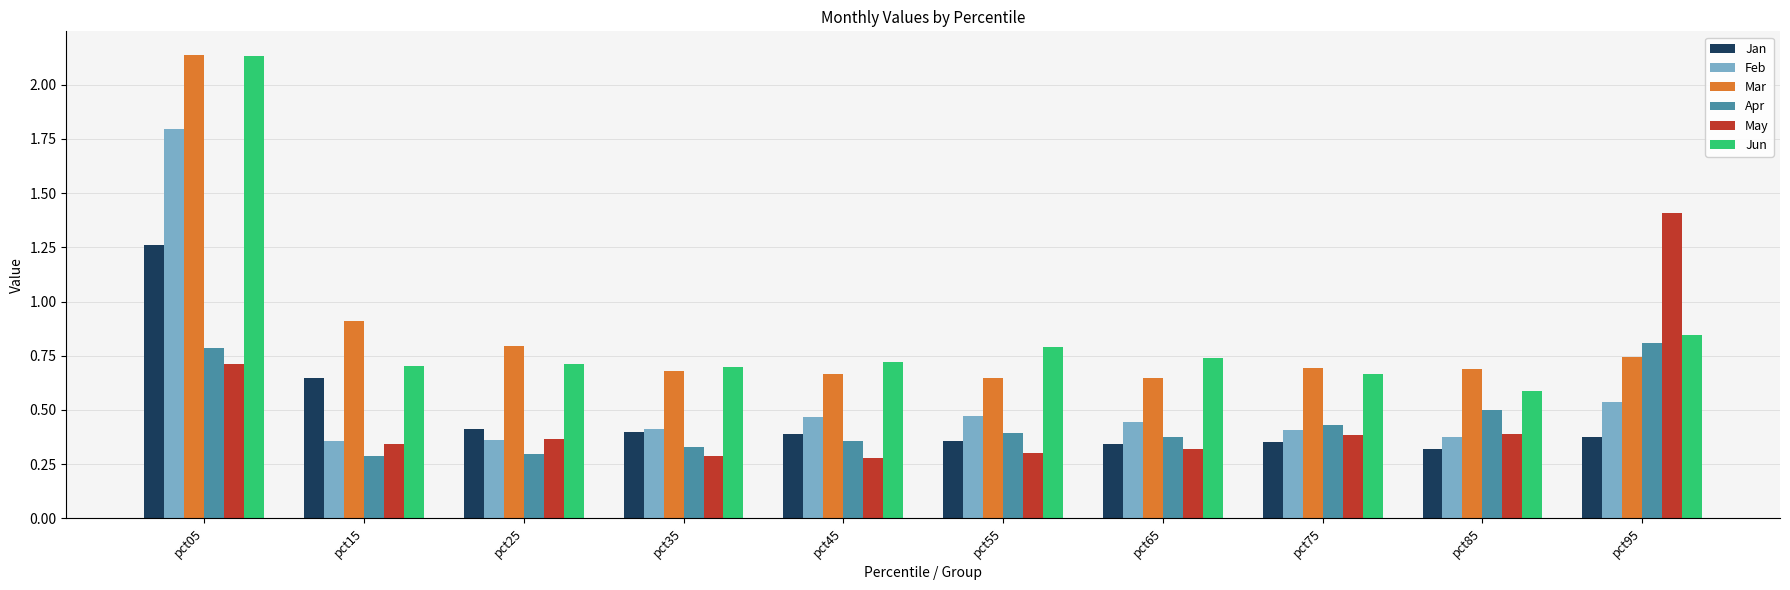

Is the value of May at pct95 greater than the value of Jun at pct15?

Yes